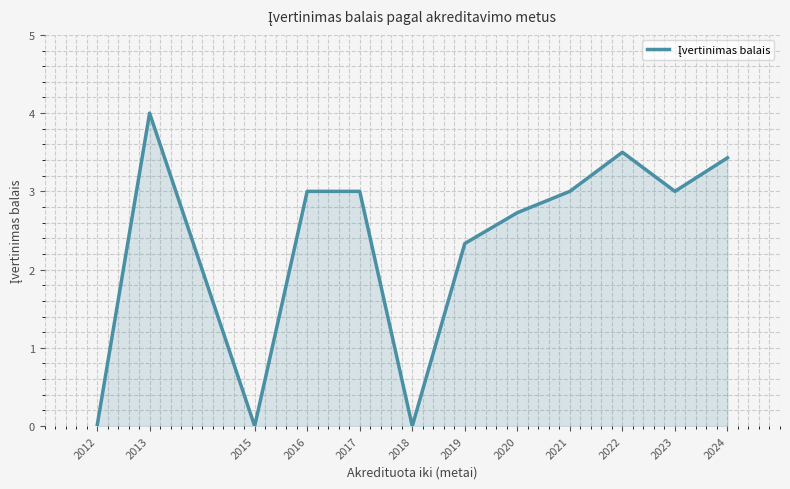

Which label corresponds to the largest value in the chart?

2013